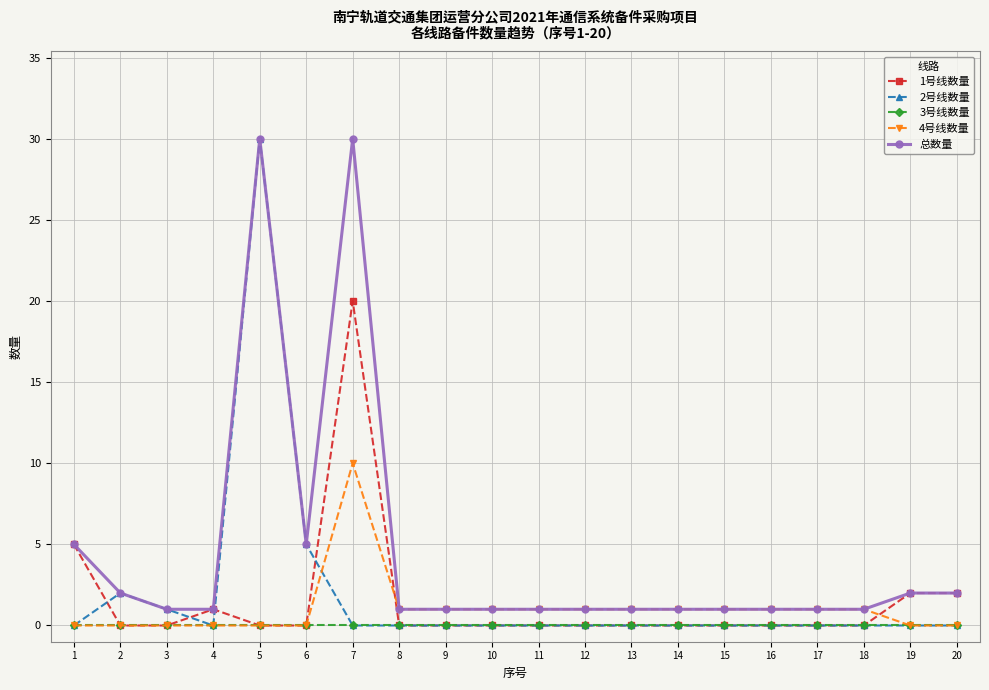

Which series ends up on top after the final intersection of 2号线数量 and 1号线数量?

1号线数量